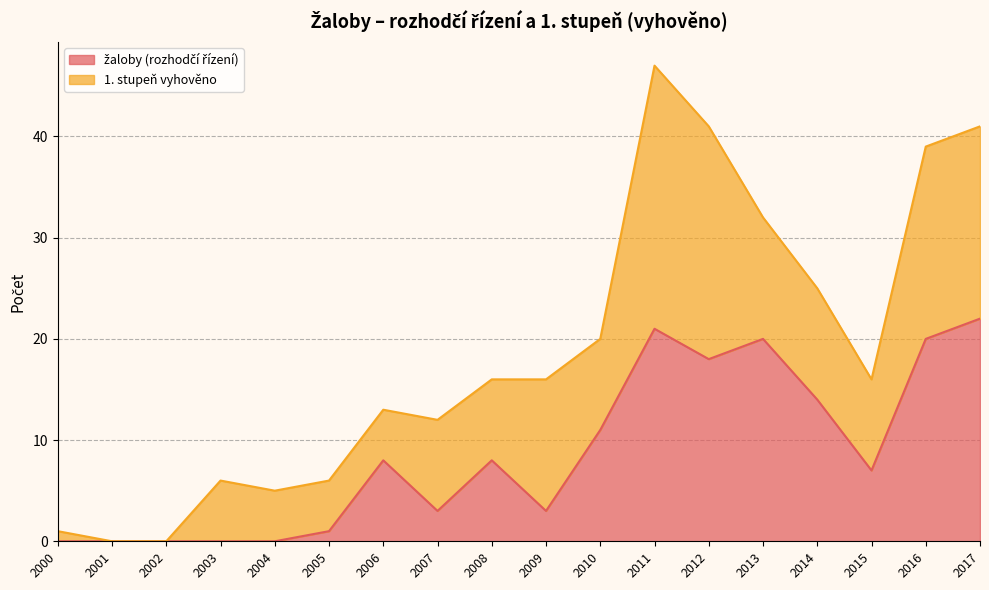

Where is the data nearest to the value 11?

2010